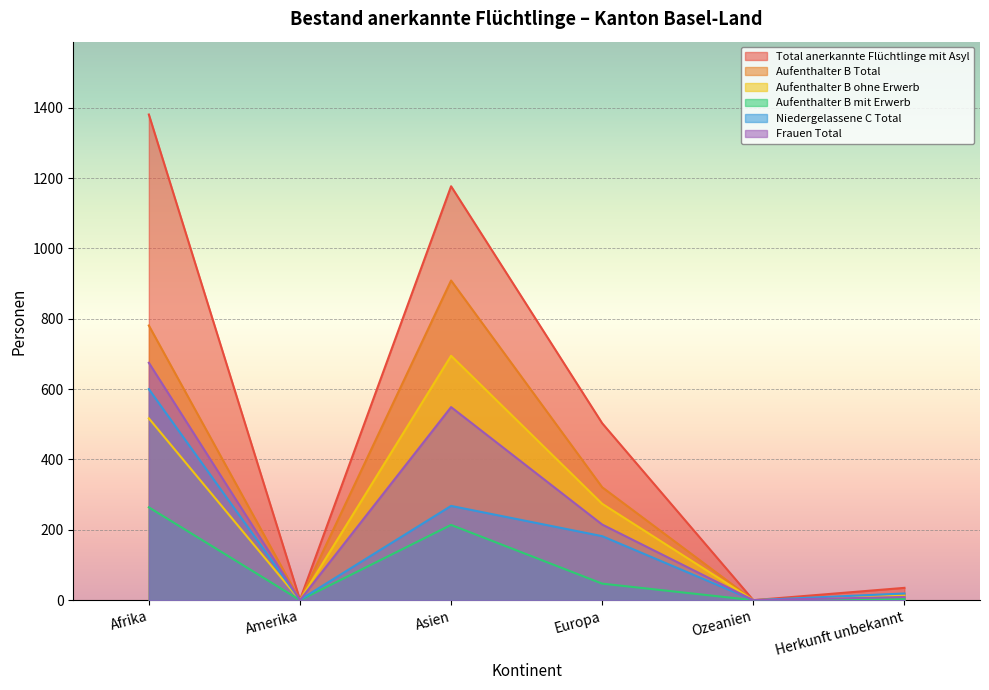

True or false: Frauen Total and Aufenthalter B mit Erwerb intersect in this chart.

False